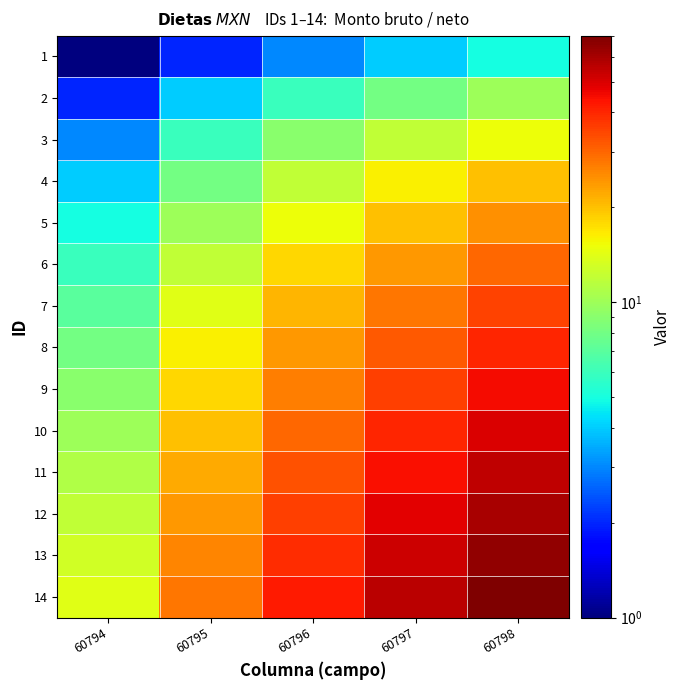

At how many categories does at least one series exceed 15?

4